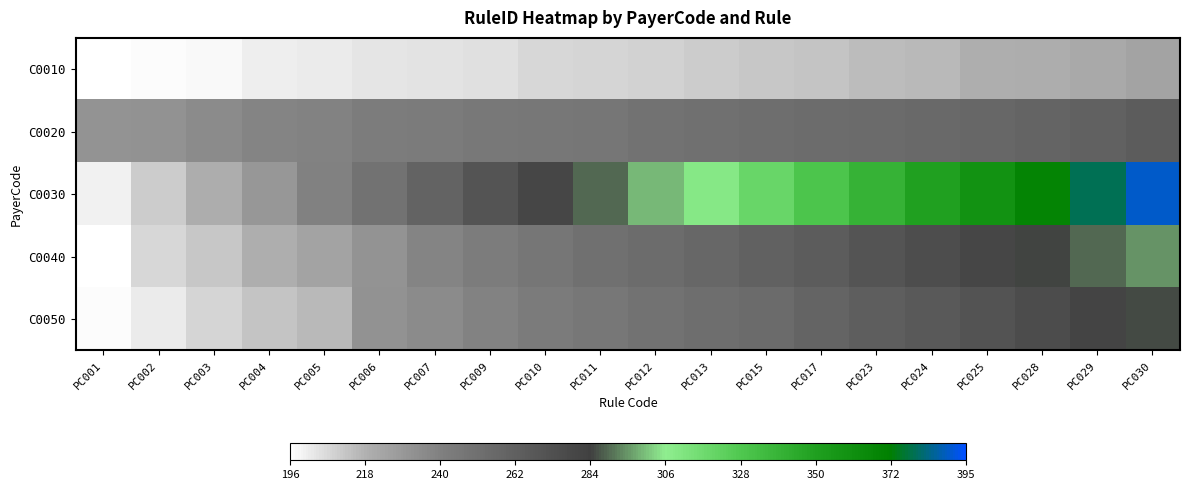

Which series has the largest total across all categories?

C0030